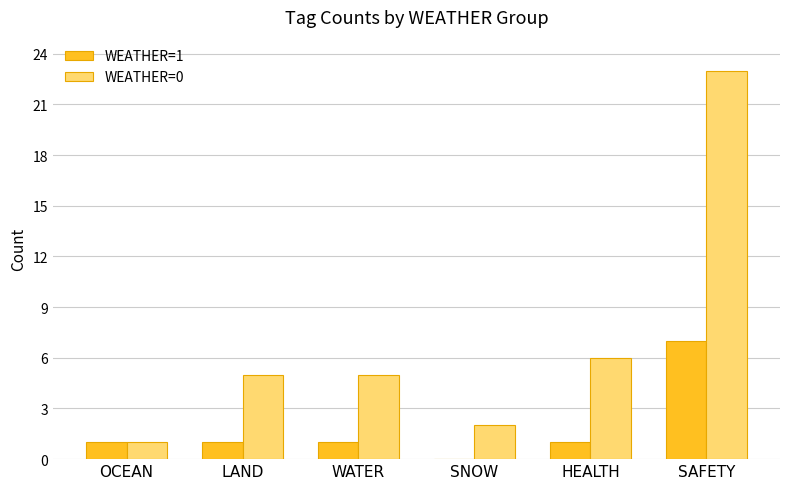

Which series has the largest total across all categories?

WEATHER=0